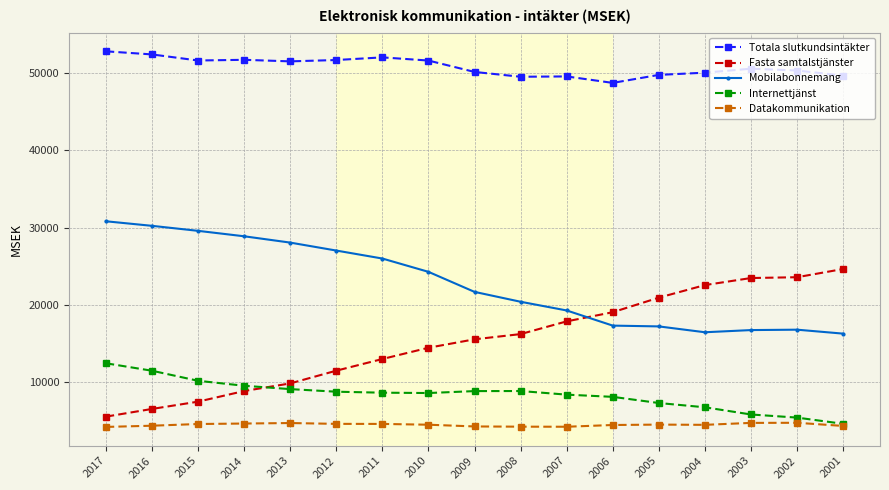

True or false: Internettjänst and Mobilabonnemang intersect in this chart.

False